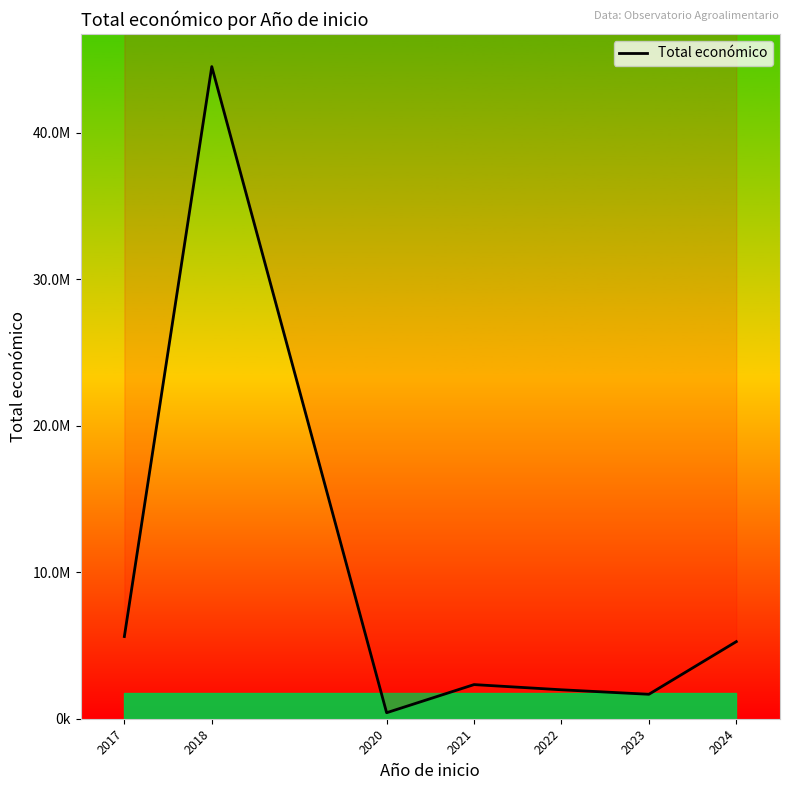

How many lines are shown in the chart?

1